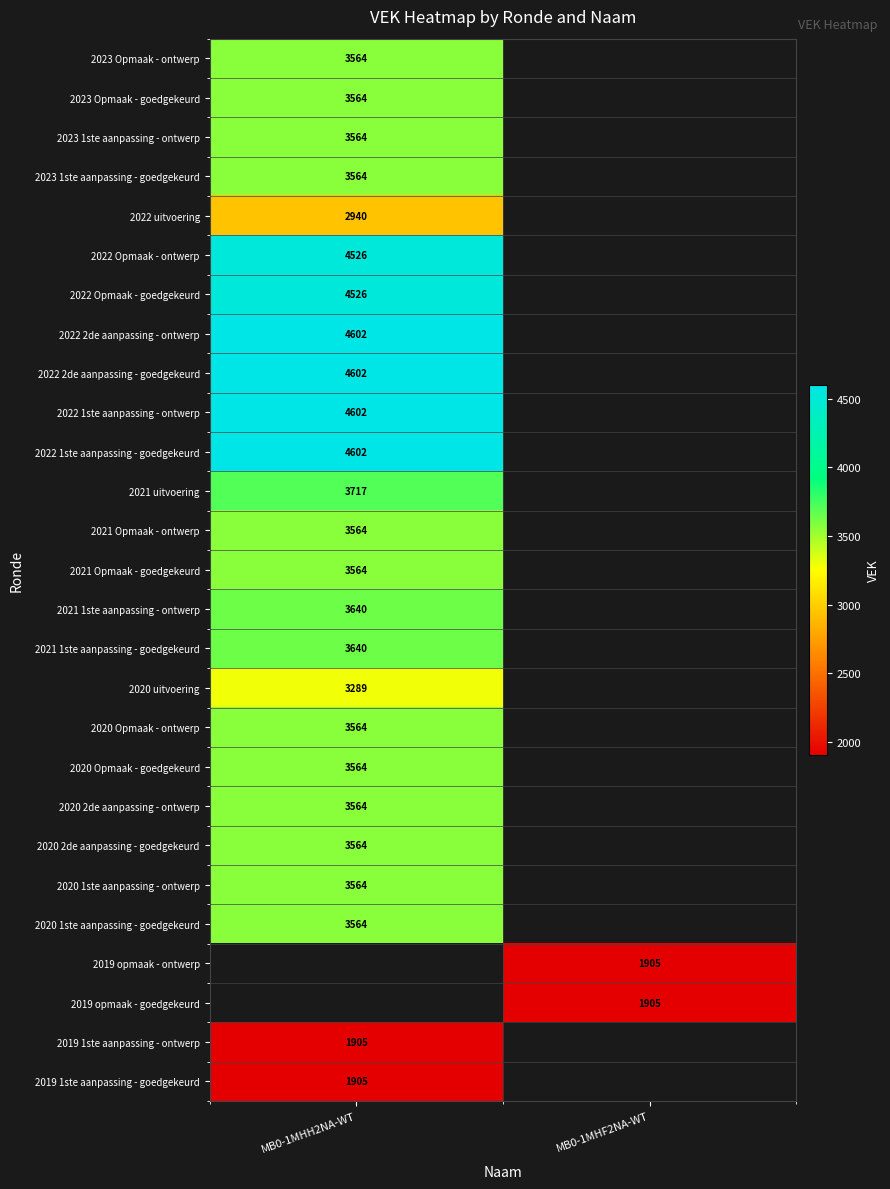

At how many categories does at least one series exceed 3147?

1